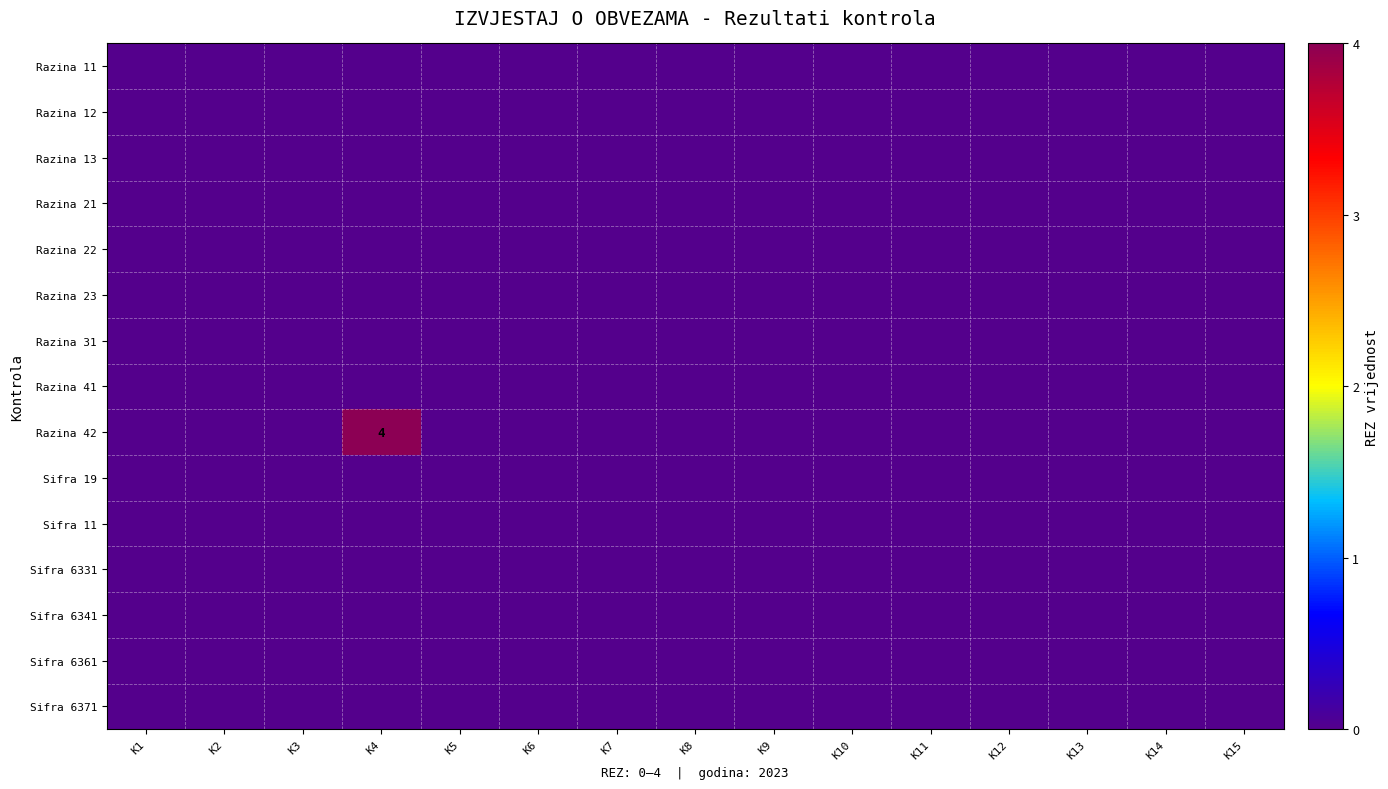

Is it true that Sifra 6331 equals 0 at K9?

True